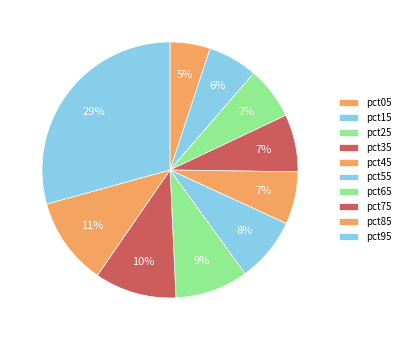

To the nearest percent, what is the combined percentage of pct55 and pct95?

37%